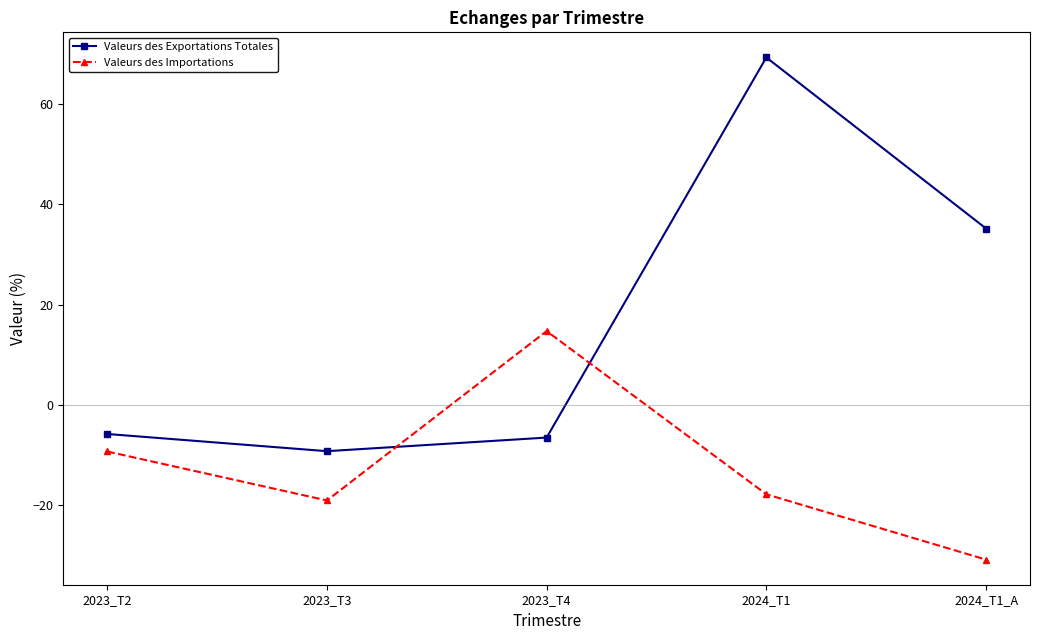

Which series has the widest spread of values?

Valeurs des Exportations Totales